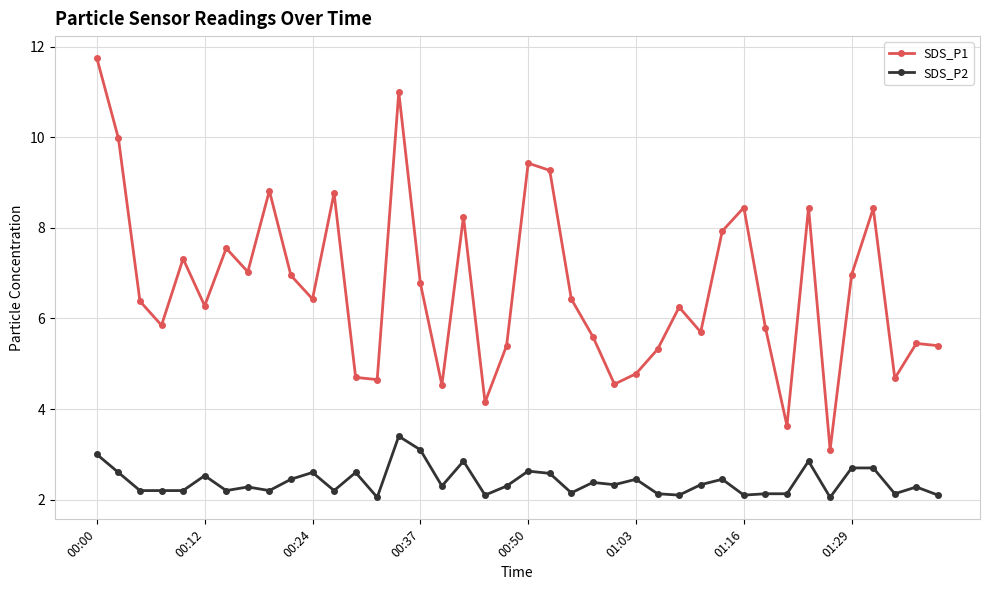

What is the difference between the second highest and second lowest values in the SDS_P1 series?

7.4